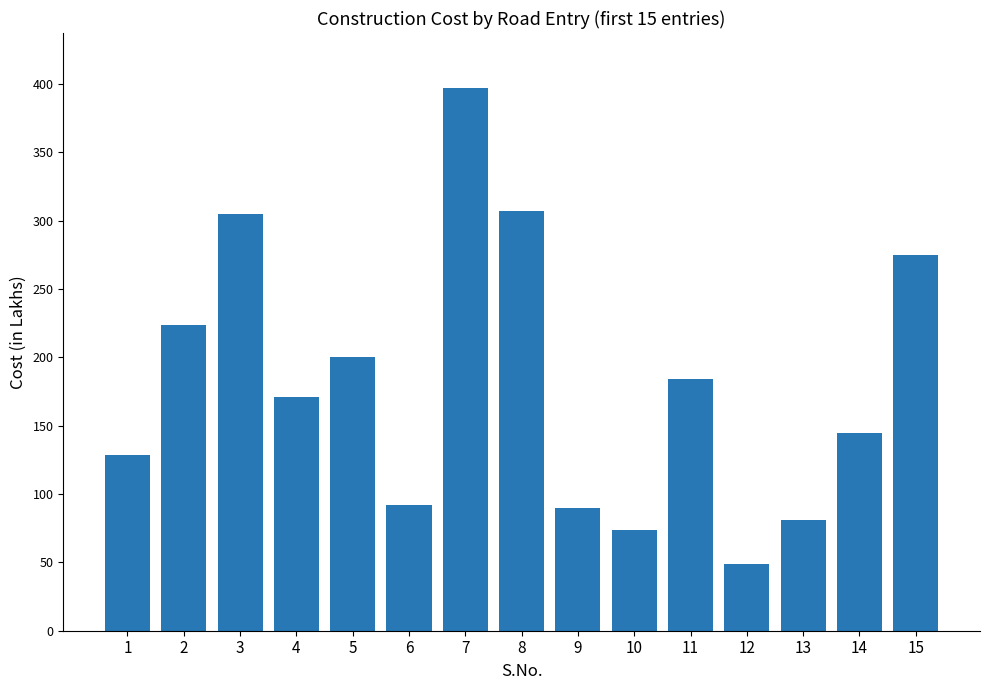

What is the change in value from 11 to 14?

-39.5